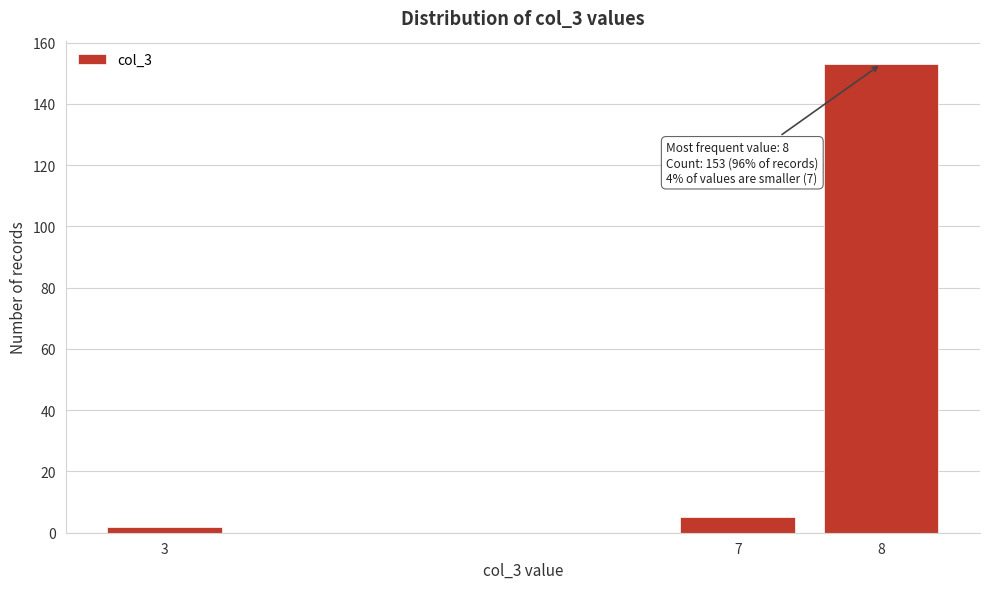

Reading right to left, what are all the values shown in this chart?

8=153	7=5	3=2